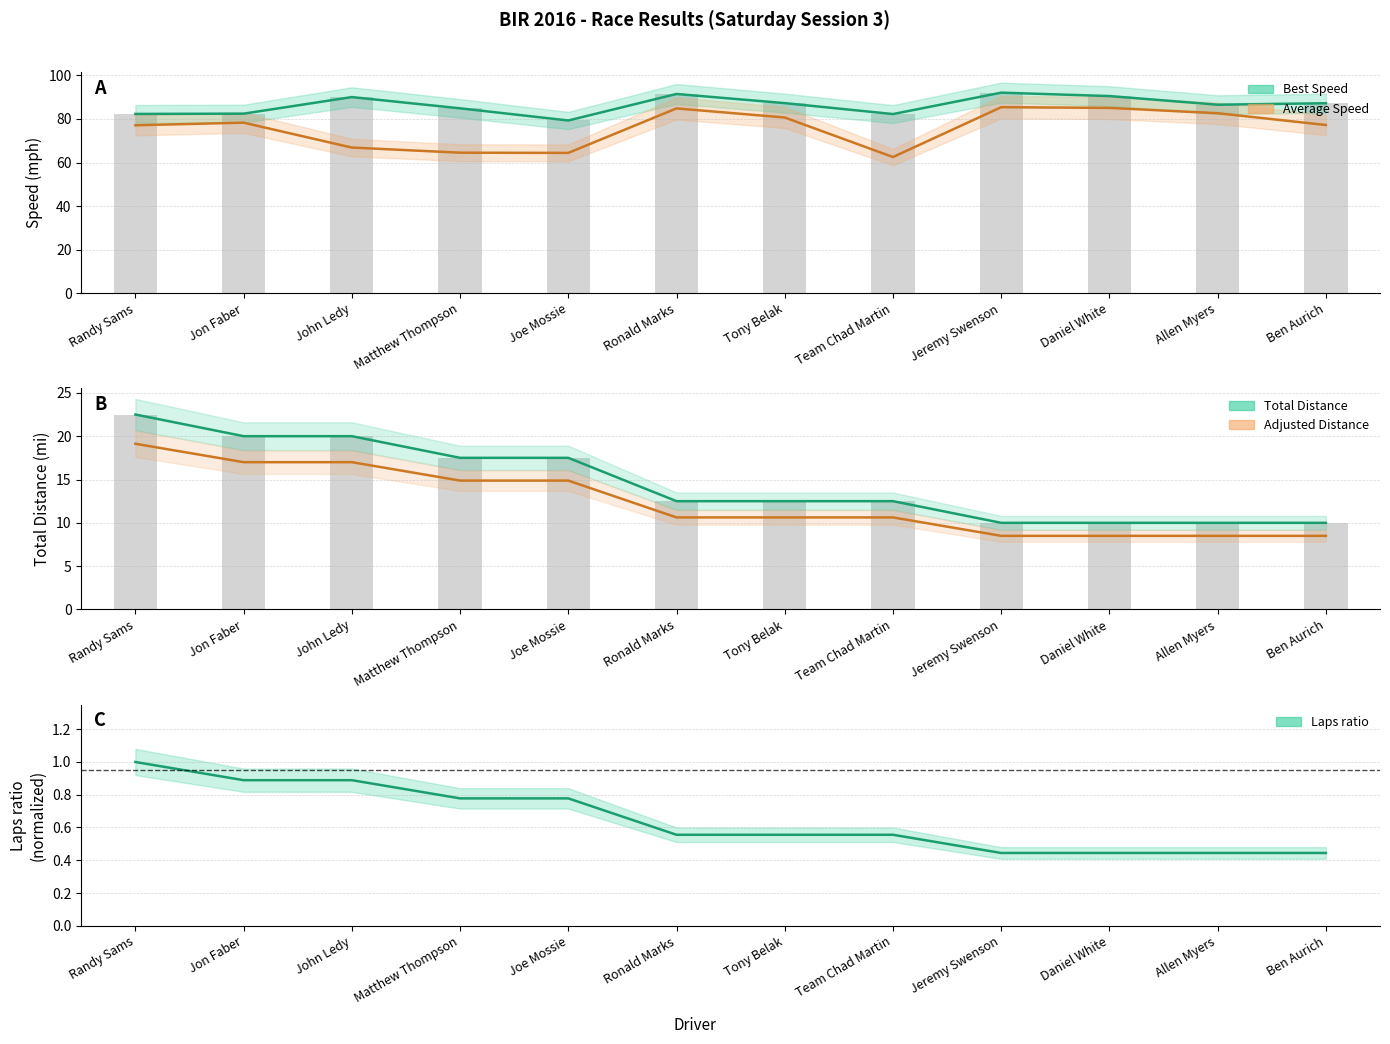

What is the average value of the Adjusted Distance series?

12.4